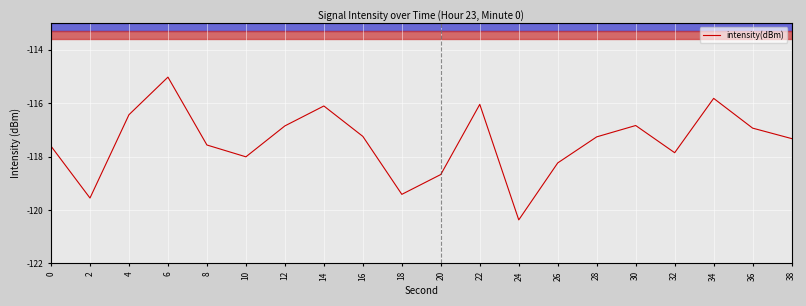

What is the approximate value at 20?

-118.7